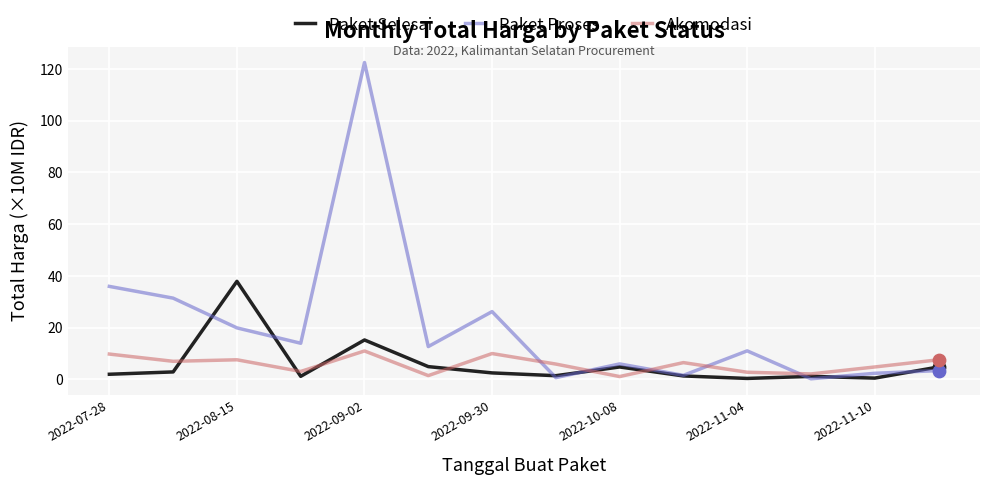

Which series has the largest total across all categories?

Paket Proses